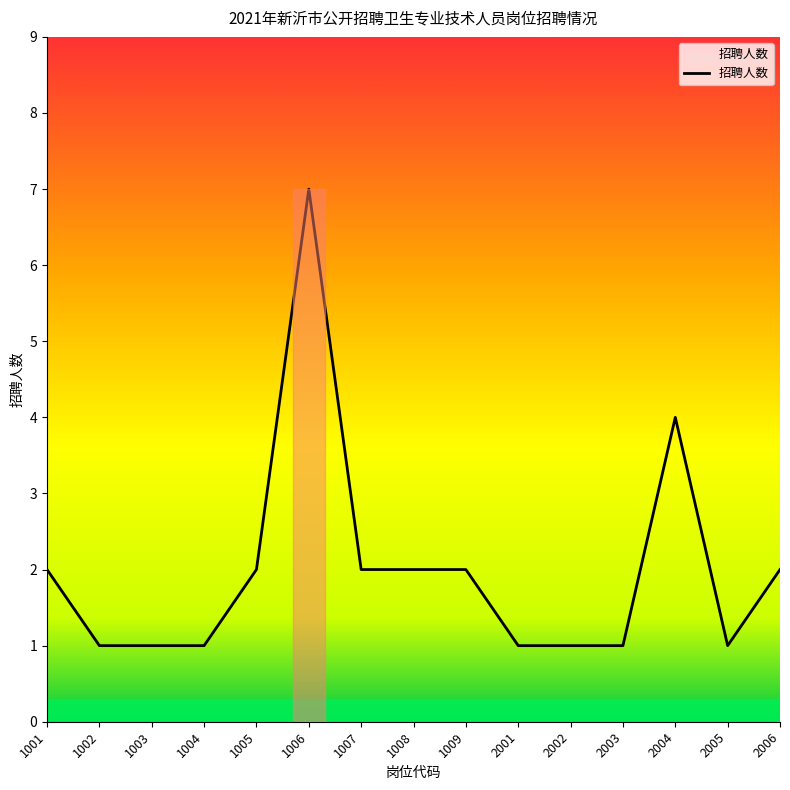

Is it true that the value at 1002 is 0?

False